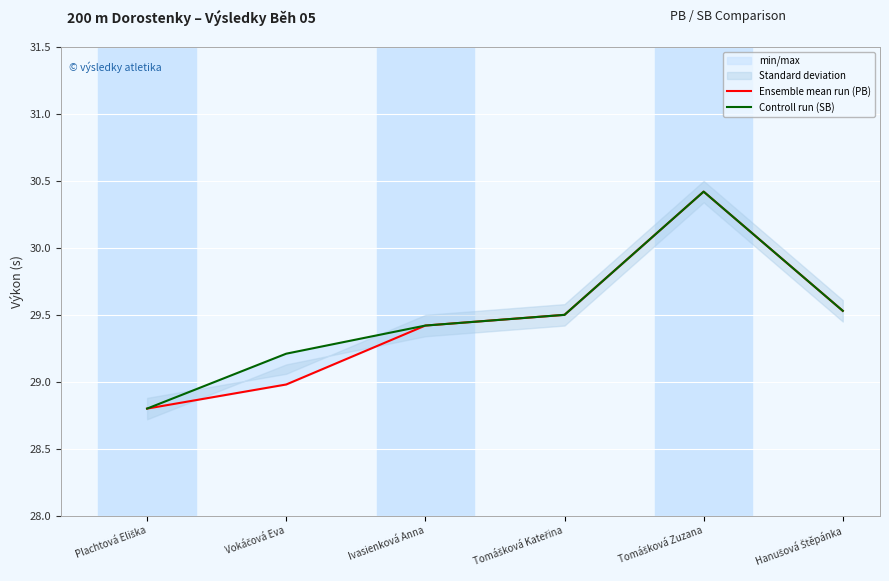

Reading left to right, transcribe all the data shown in this chart.

Ensemble mean run (PB): 28.8	29.0	29.4	29.5	30.4	29.5
Controll run (SB): 28.8	29.2	29.4	29.5	30.4	29.5